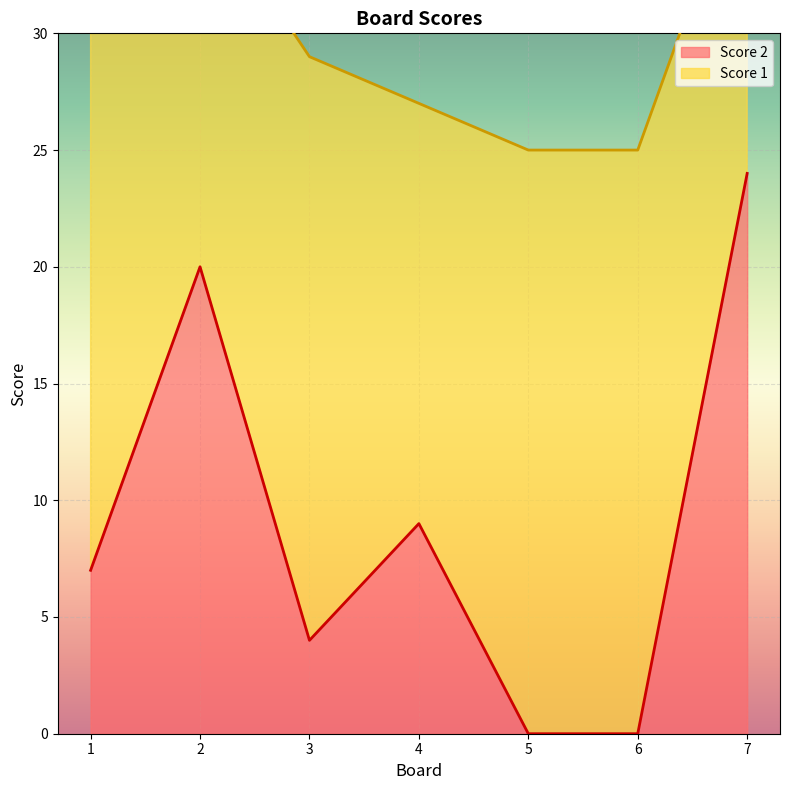

How many interior local peaks (higher than both neighbors) does the data have?

2